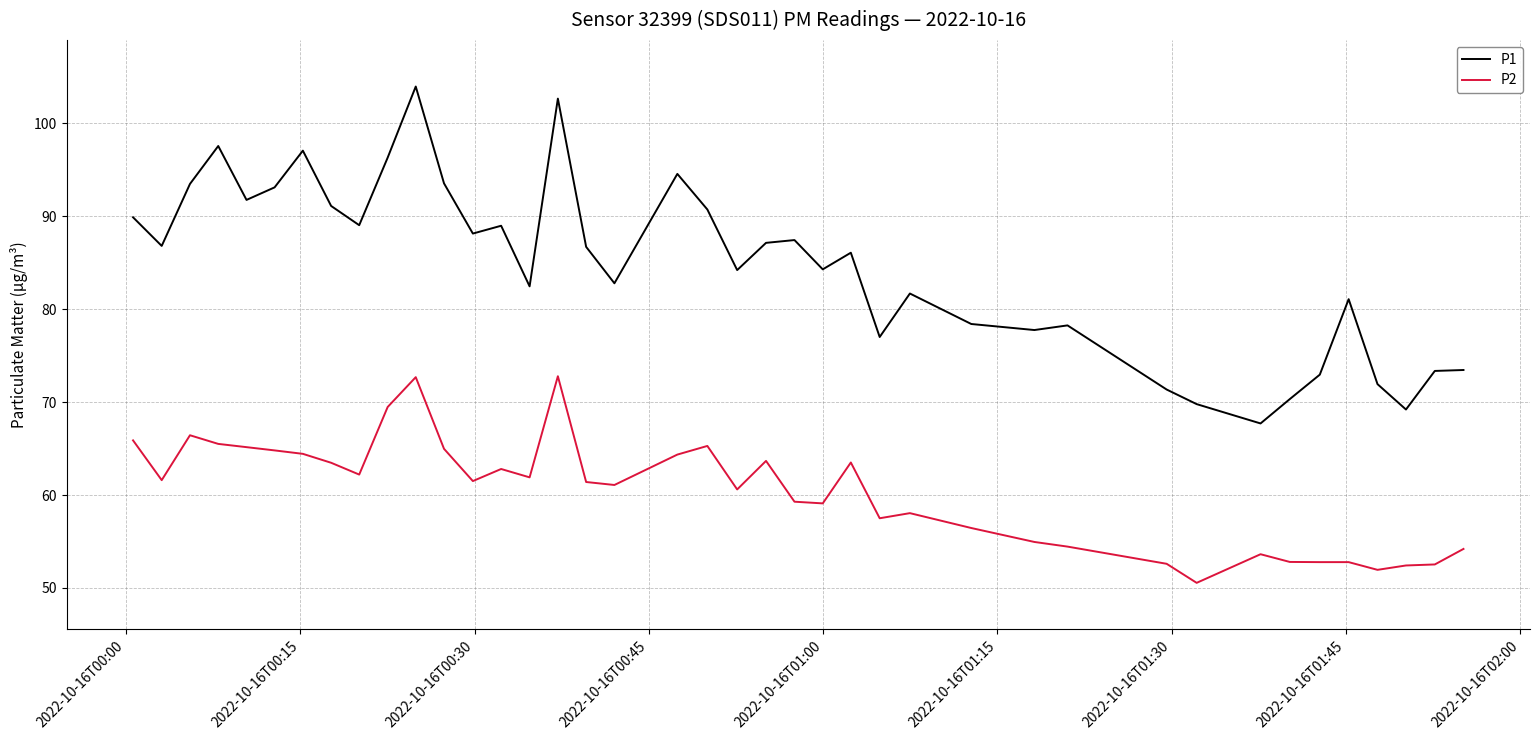

True or false: P2 and P1 cross at least once.

False